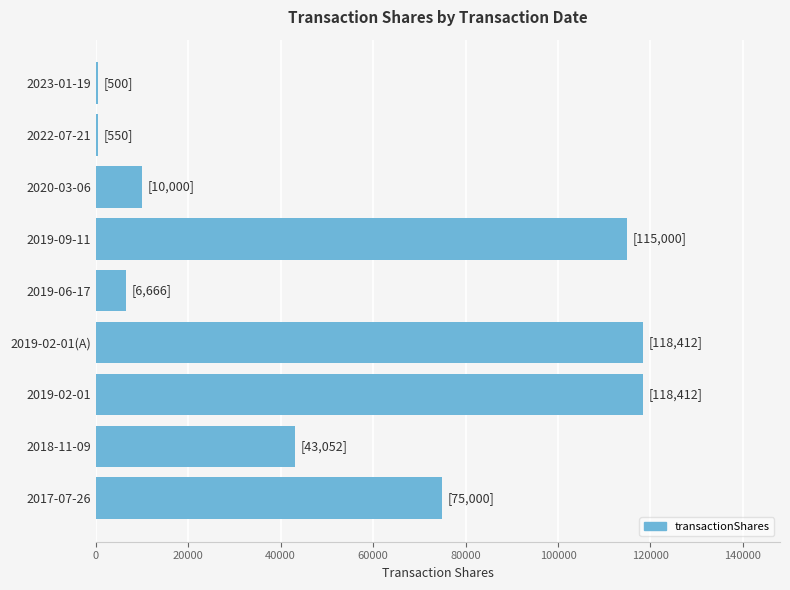

What is the minimum value shown in the chart?

500